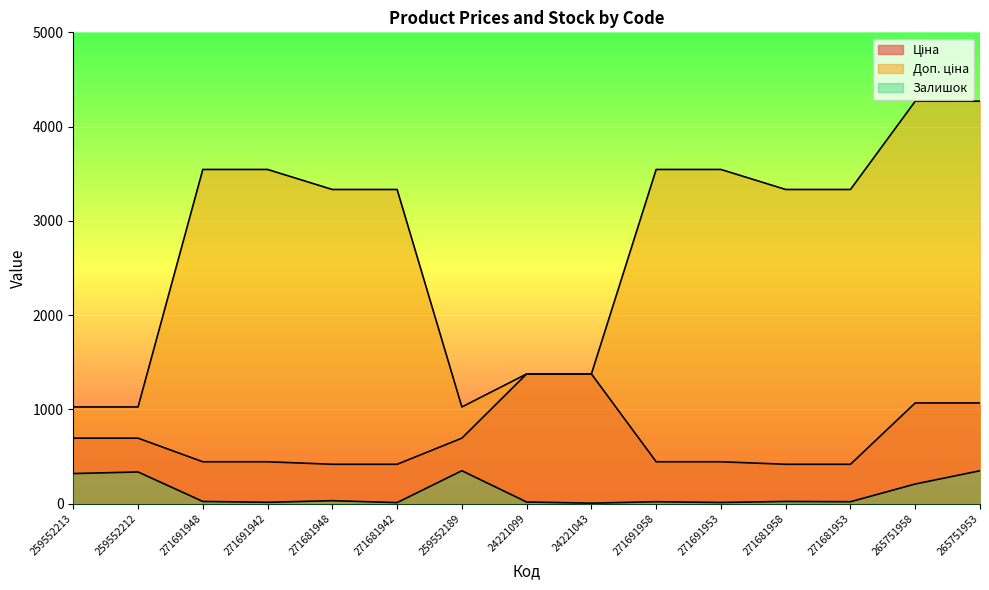

The value of Ціна at 24221099 is 906.7. True or false?

False